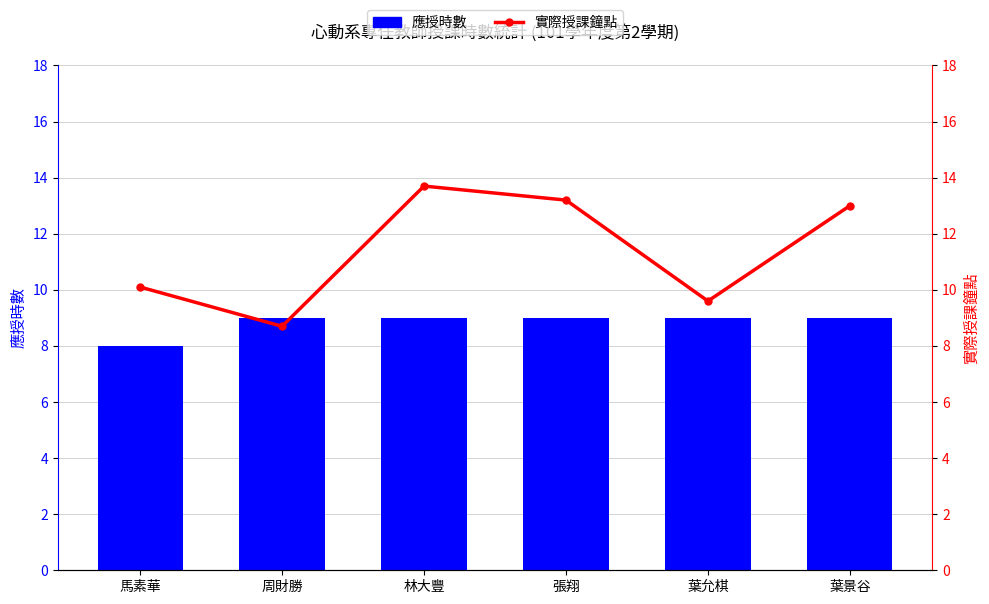

Reading right to left, what are all the values shown in this chart?

應授時數: 葉景谷=9.0	葉允棋=9.0	張翔=9.0	林大豐=9.0	周財勝=9.0	馬素華=8.0
實際授課鐘點: 葉景谷=13.0	葉允棋=9.6	張翔=13.2	林大豐=13.7	周財勝=8.7	馬素華=10.1